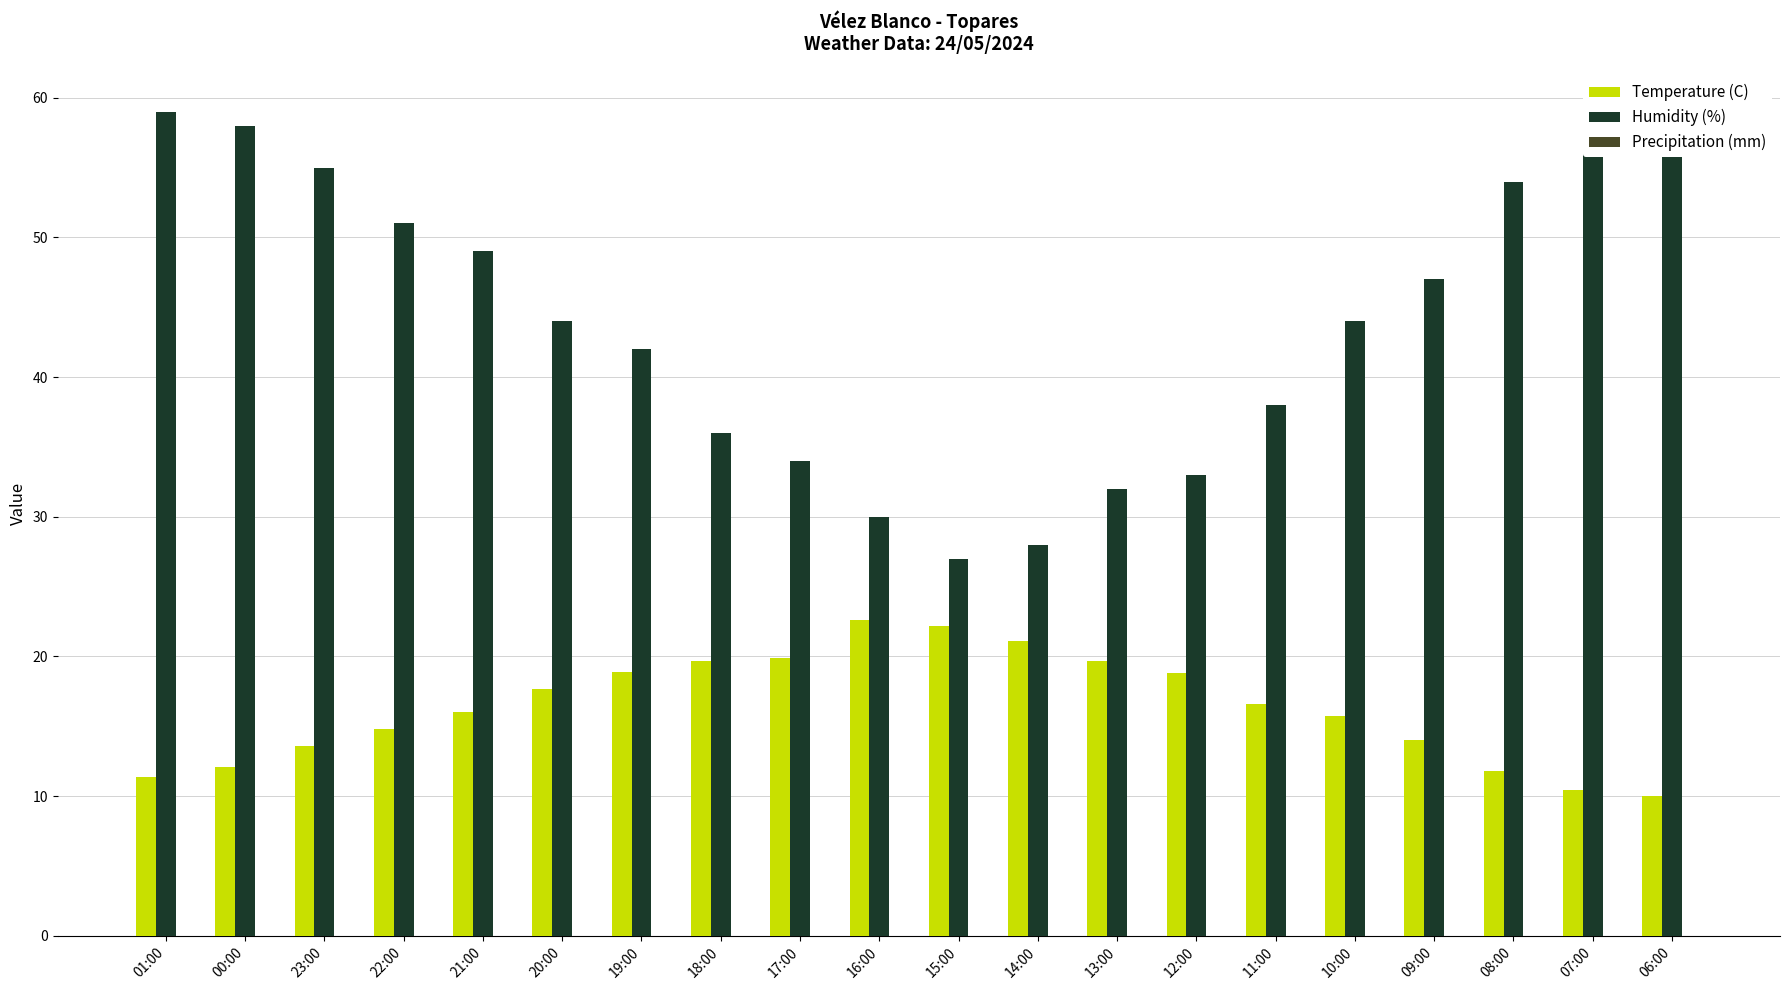

Is it true that Temperature (C) equals 19.9 at 17:00?

True